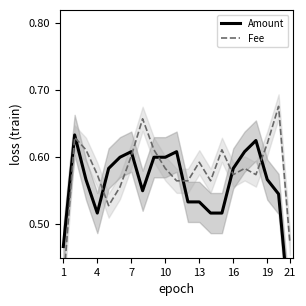

What is the average value of the Amount series?

0.6